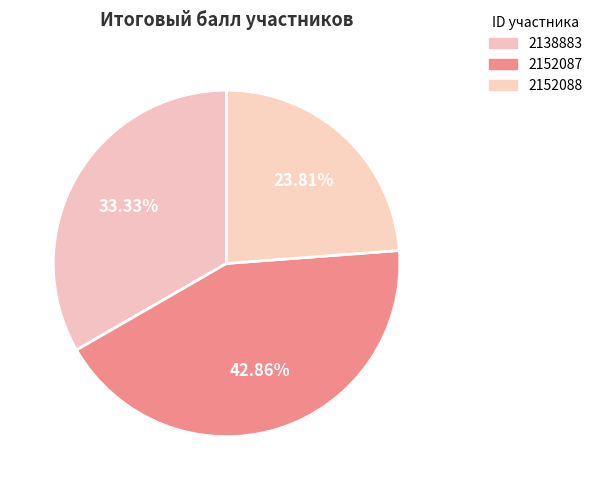

True or false: 2152087 accounts for 43% of the total.

True